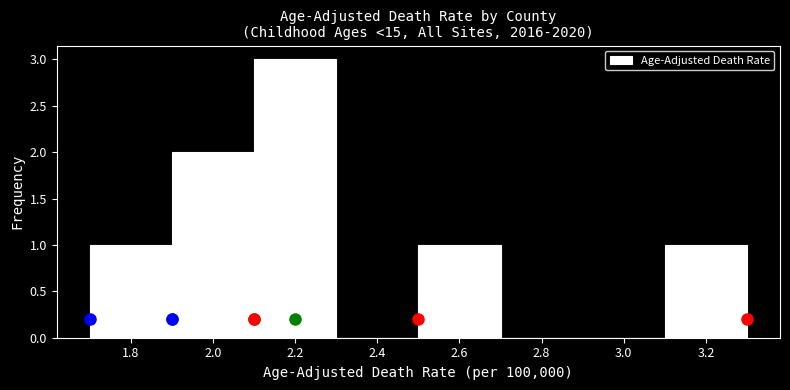

Reading left to right, list every bar in this chart as the range it spans on the x-axis followed by its height. The values are not printed on the chart, so give them approximately, as read against the axis.

1.7 to 1.9: 1
1.9 to 2.1: 2
2.1 to 2.3: 3
2.3 to 2.5: 0
2.5 to 2.7: 1
2.7 to 2.9: 0
2.9 to 3.1: 0
3.1 to 3.3: 1